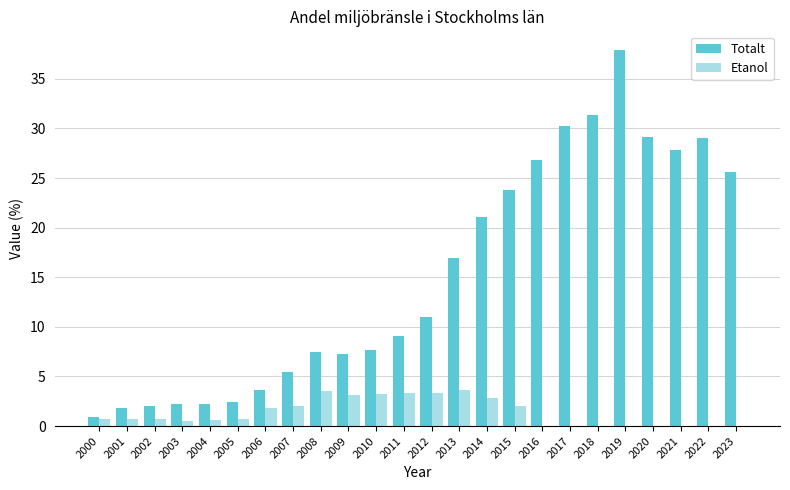

What is the sum of all Etanol values?

32.5